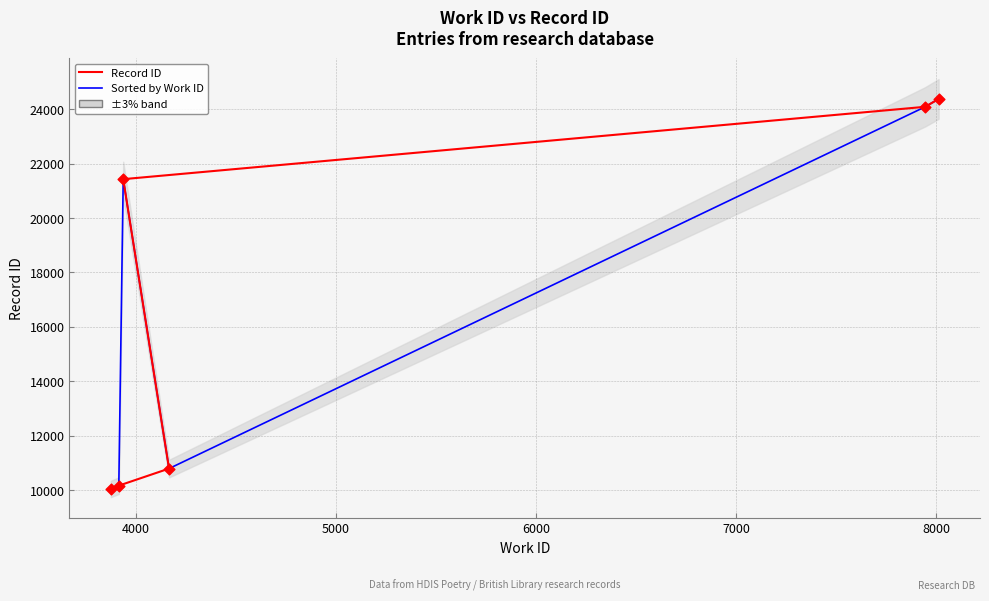

What are all the series names shown in the legend?

Record ID, Sorted by Work ID